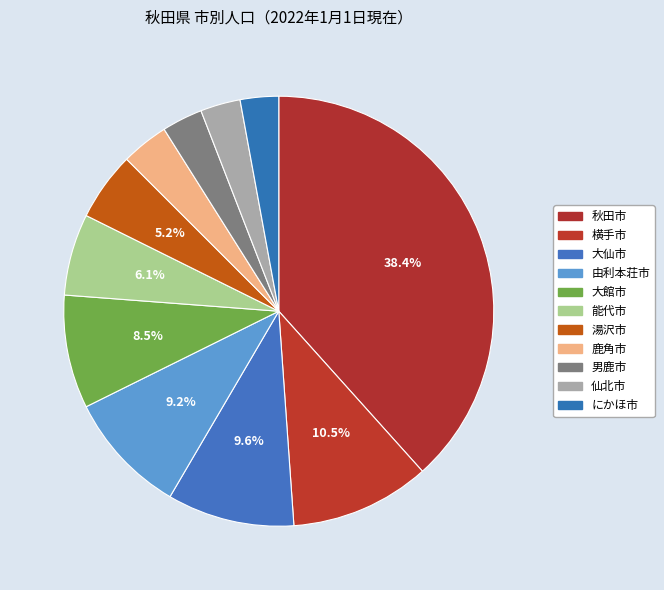

How many segments does this pie chart have?

11